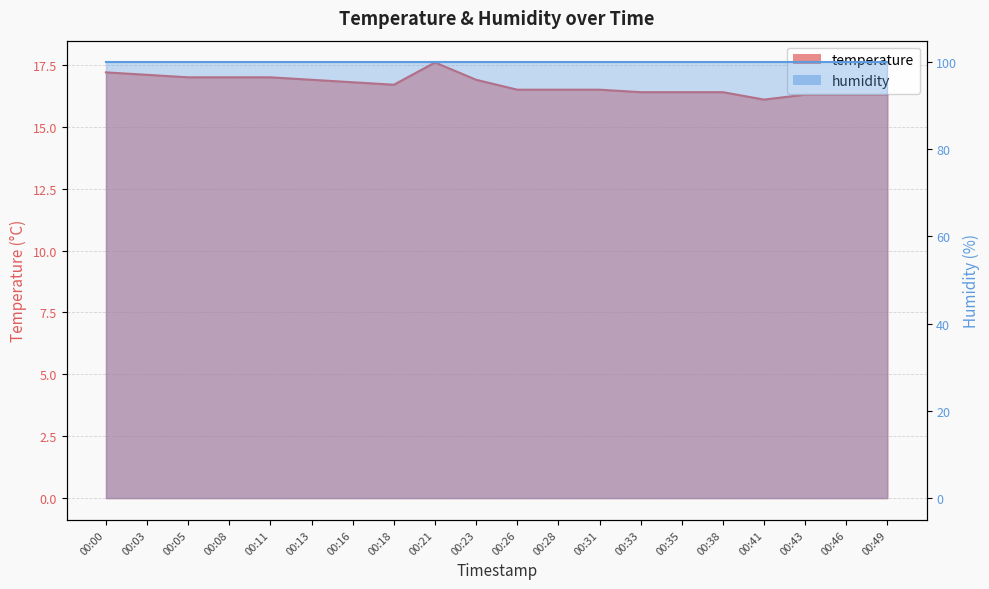

List the labels in order of value, smallest first.

00:41, 00:43, 00:46, 00:49, 00:33, 00:35, 00:38, 00:26, 00:28, 00:31, 00:18, 00:16, 00:13, 00:23, 00:05, 00:08, 00:11, 00:03, 00:00, 00:21